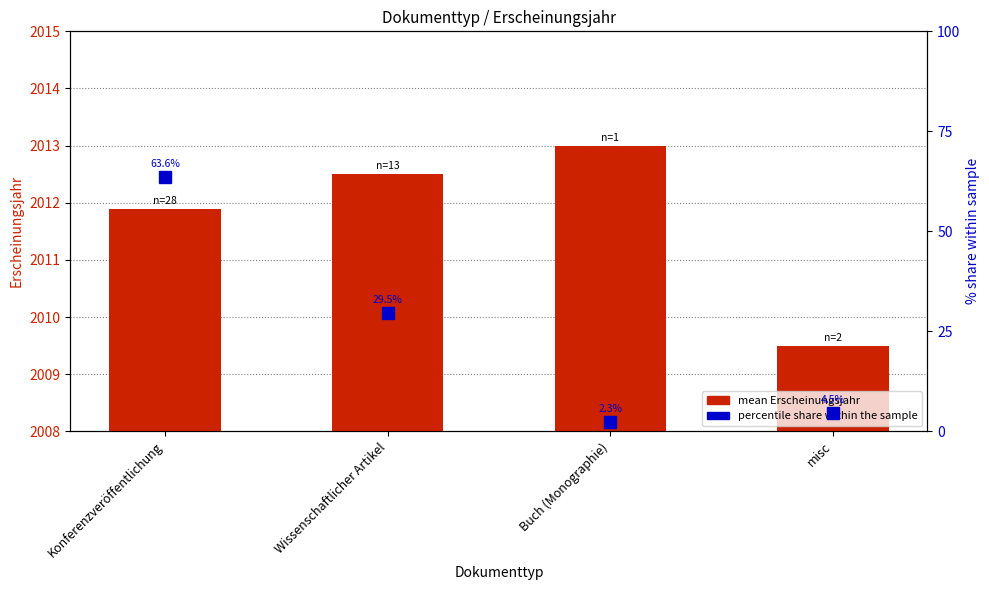

Reading left to right, transcribe all the data shown in this chart.

mean Erscheinungsjahr: Konferenzveröffentlichung=2011.9	Wissenschaftlicher Artikel=2012.5	Buch (Monographie)=2013.0	misc=2009.5
percentile share within sample: Konferenzveröffentlichung=63.6	Wissenschaftlicher Artikel=29.5	Buch (Monographie)=2.3	misc=4.5